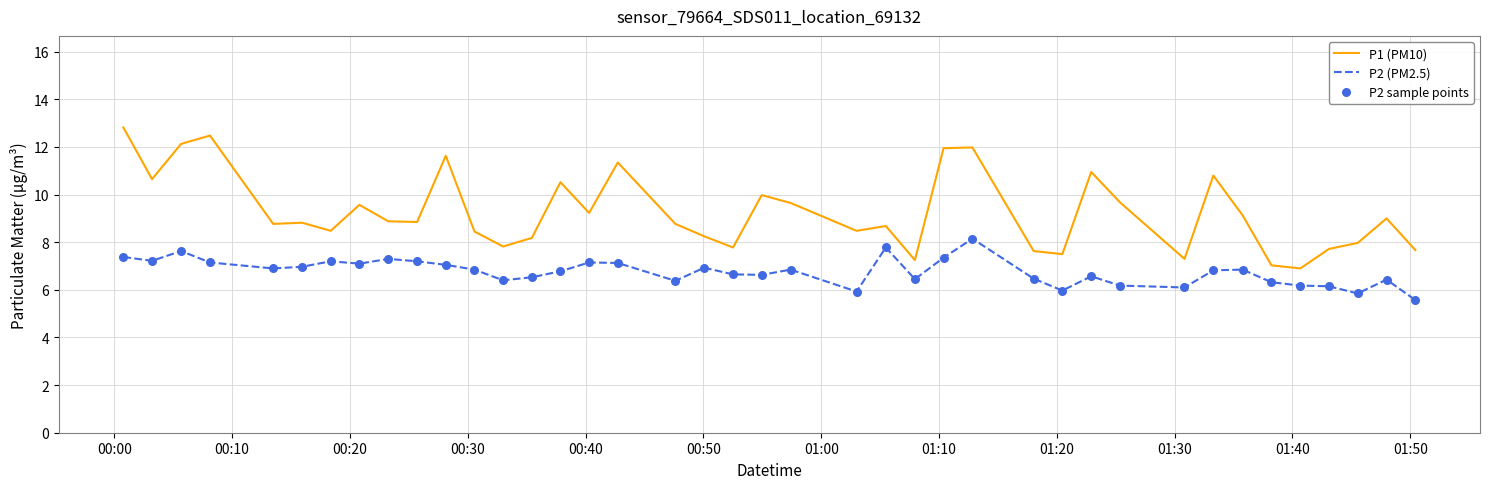

What is the smallest value displayed?

5.6